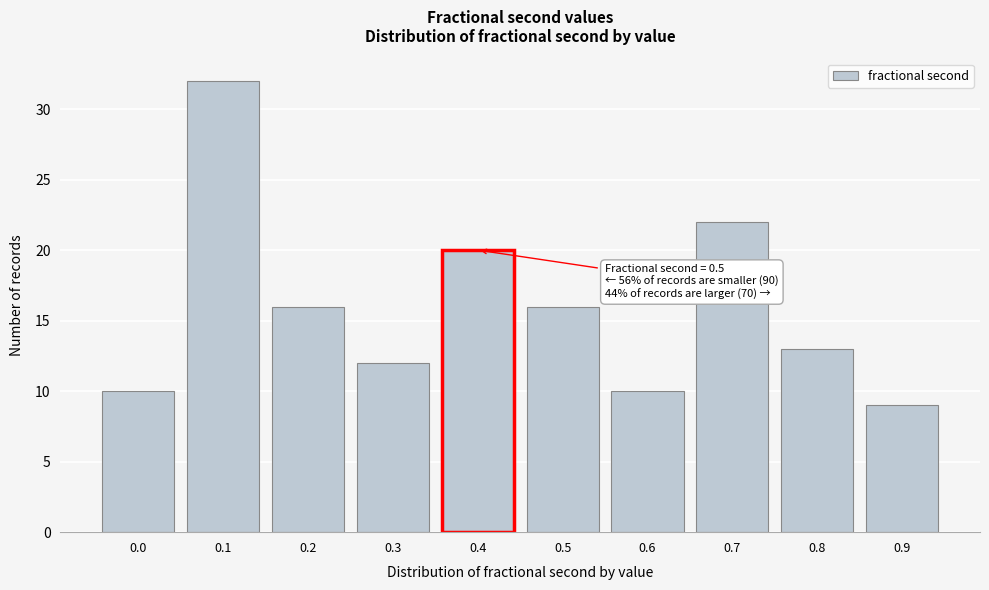

Reading right to left, what are all the values shown in this chart?

0.9=9	0.8=13	0.7=22	0.6=10	0.5=16	0.4=20	0.3=12	0.2=16	0.1=32	0.0=10